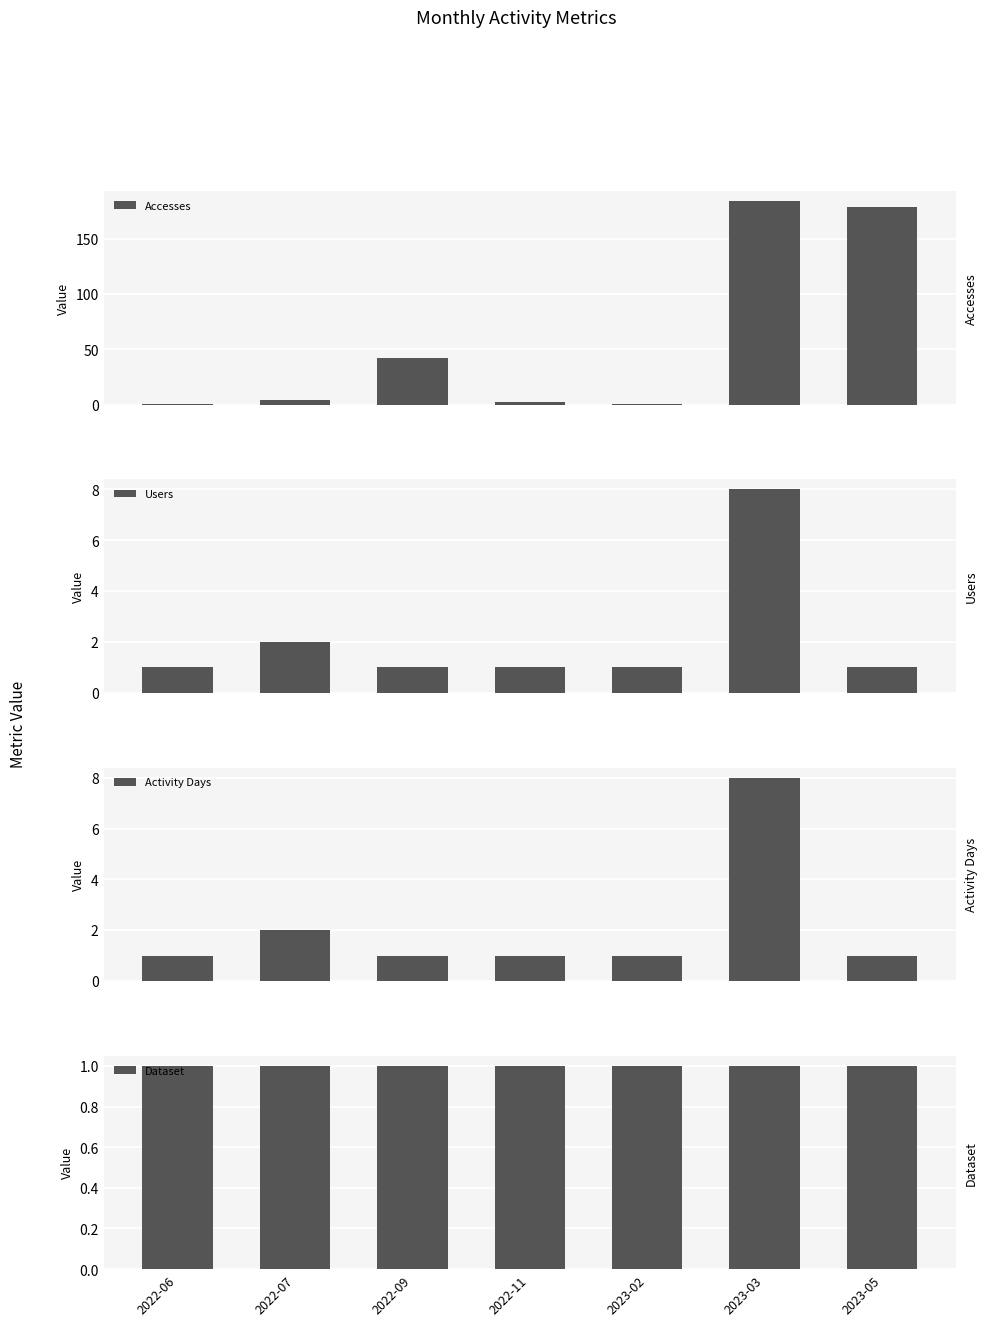

Count the number of categories in the chart.

7